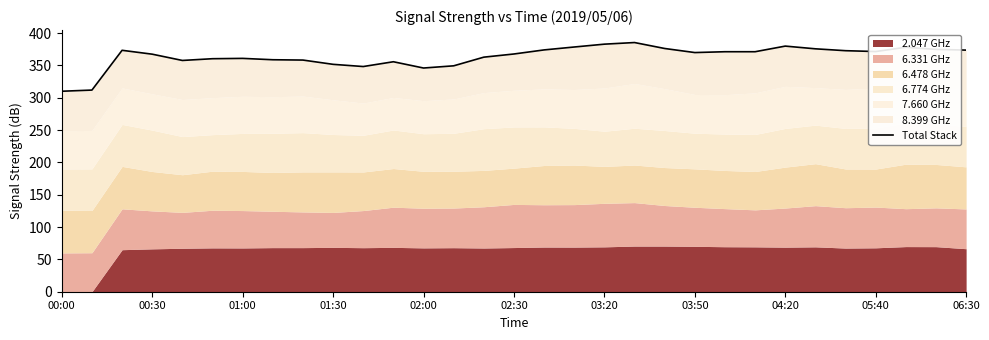

How many data points does each series have?

31